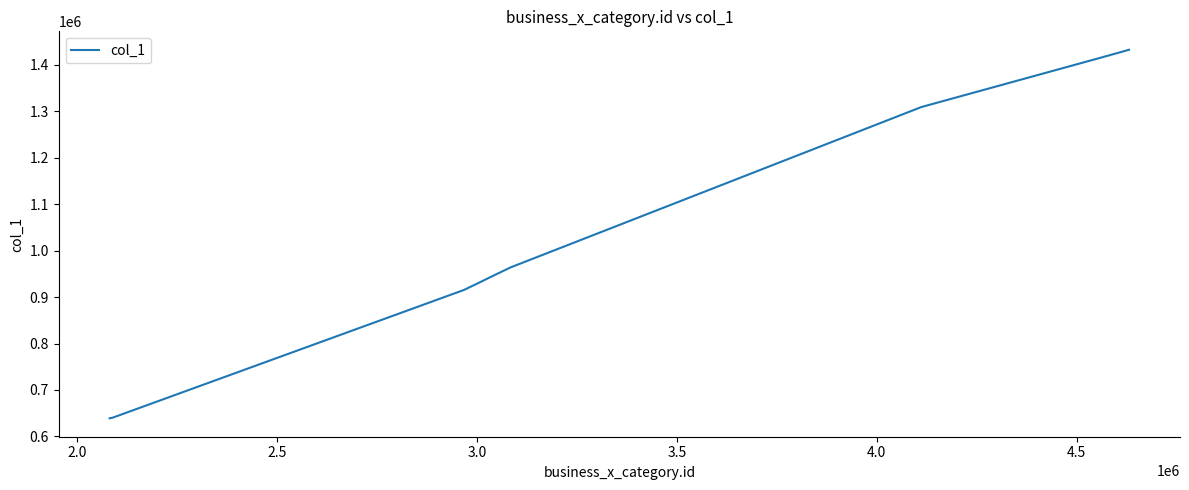

What is the difference between the maximum and minimum values?

792995